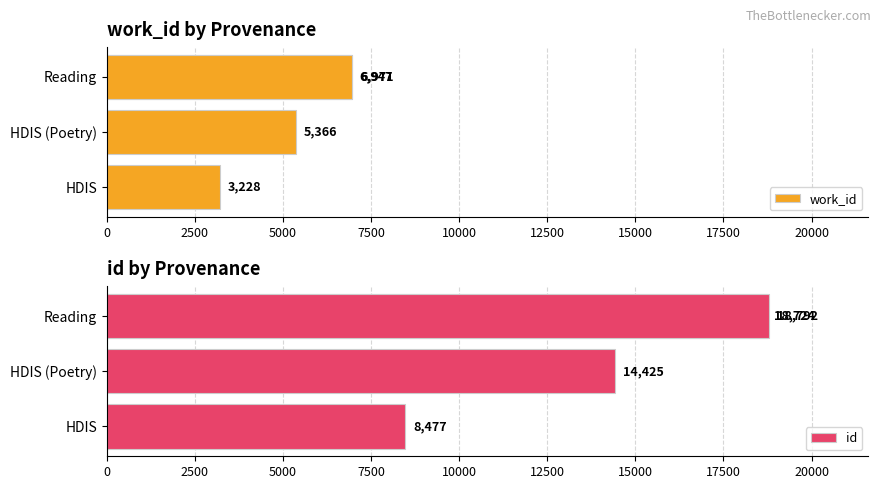

What is the difference between the maximum and minimum values in the work_id series?

3743